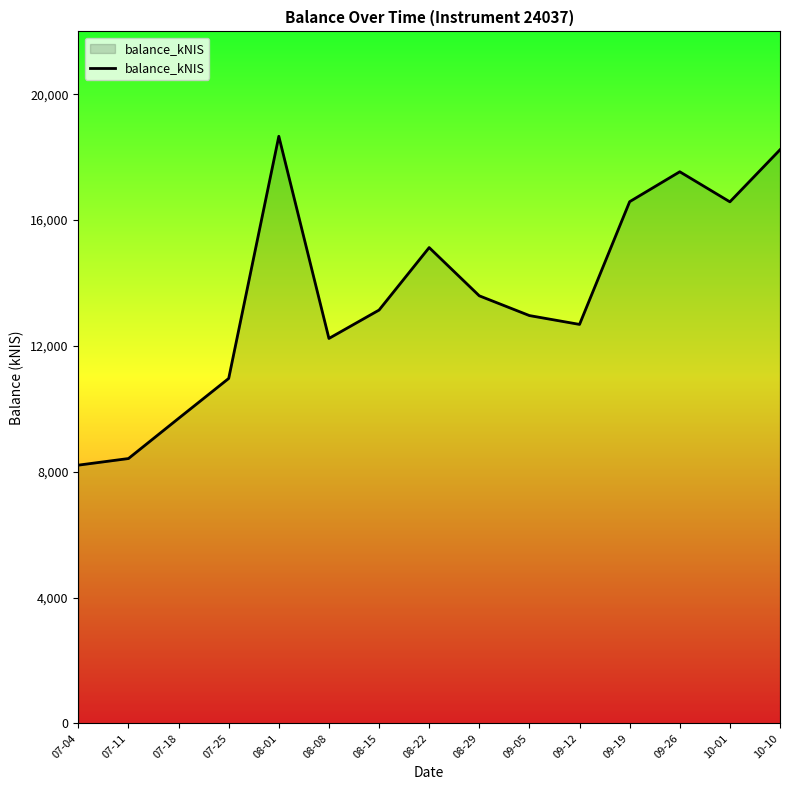

At which category does the chart reach its peak across all series?

08-01